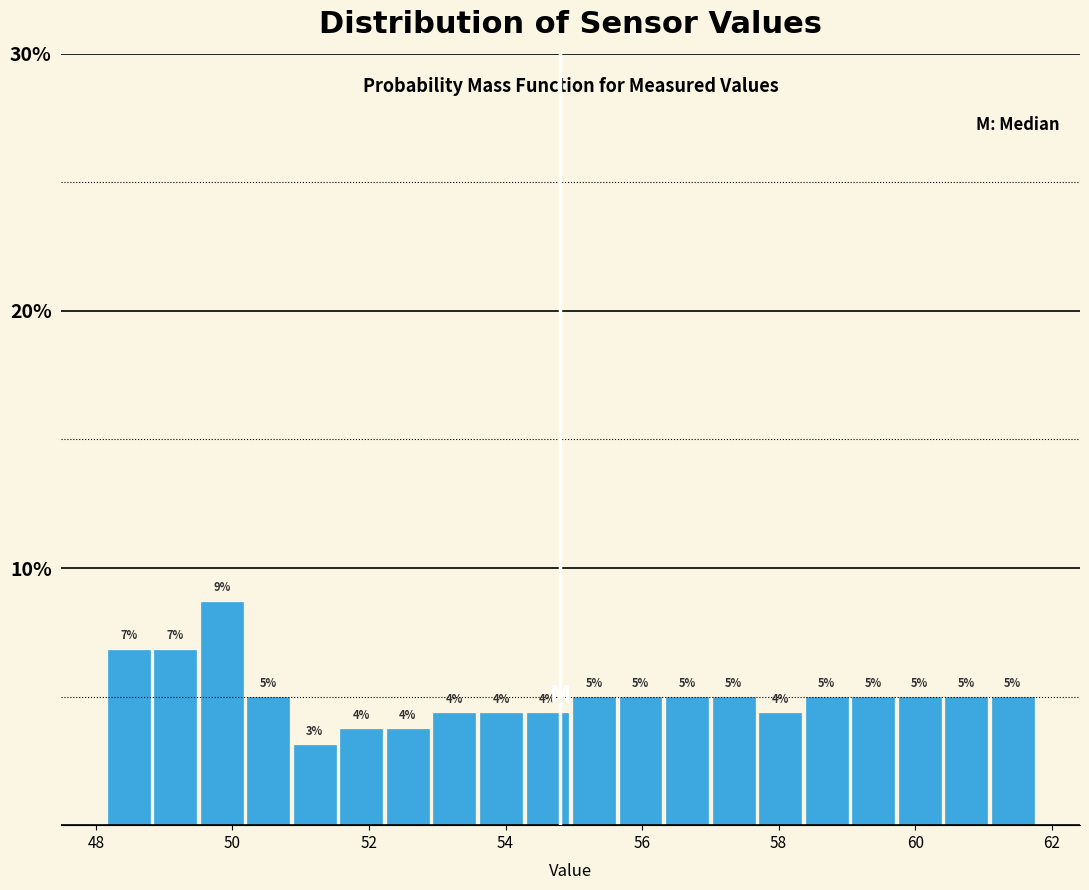

Read against the x-axis, roughly where is the centre of the tallest bar?

49.8